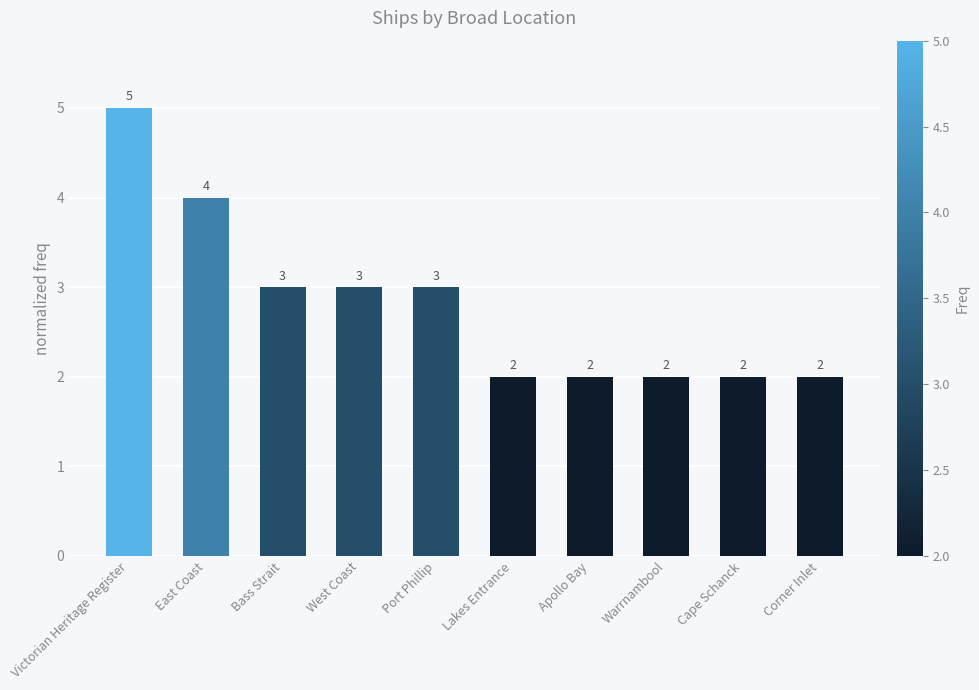

At which category does the chart reach its peak across all series?

Victorian Heritage Register